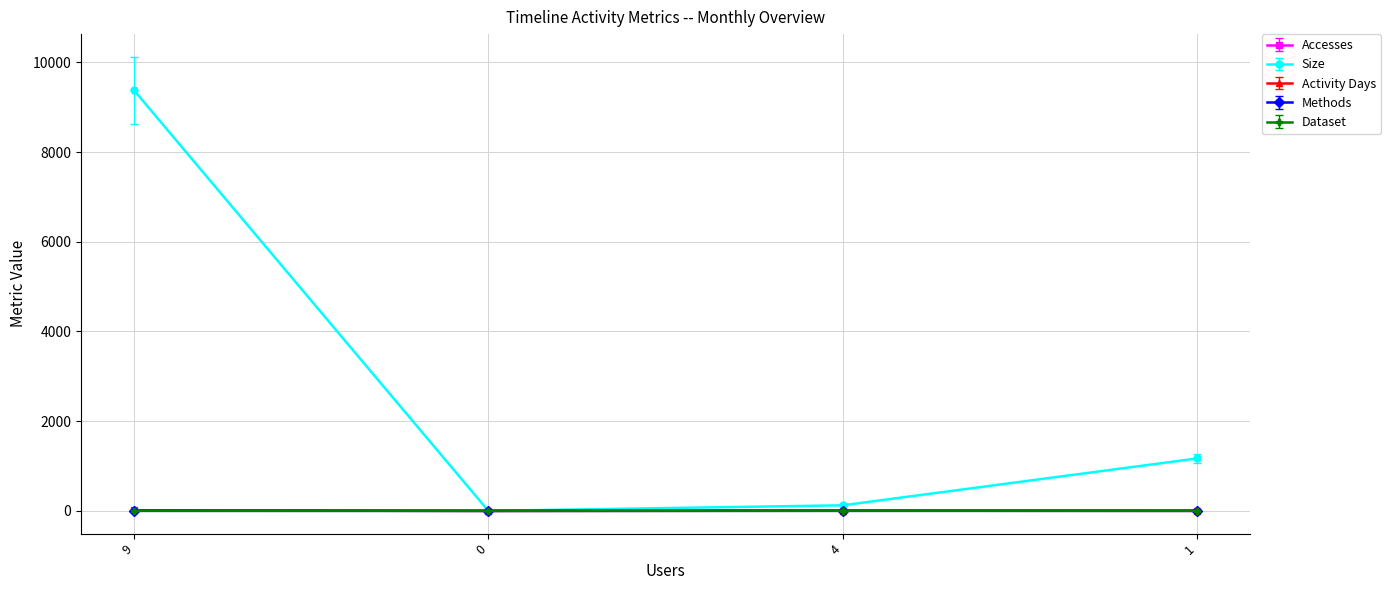

Does the chart have visible grid lines?

Yes